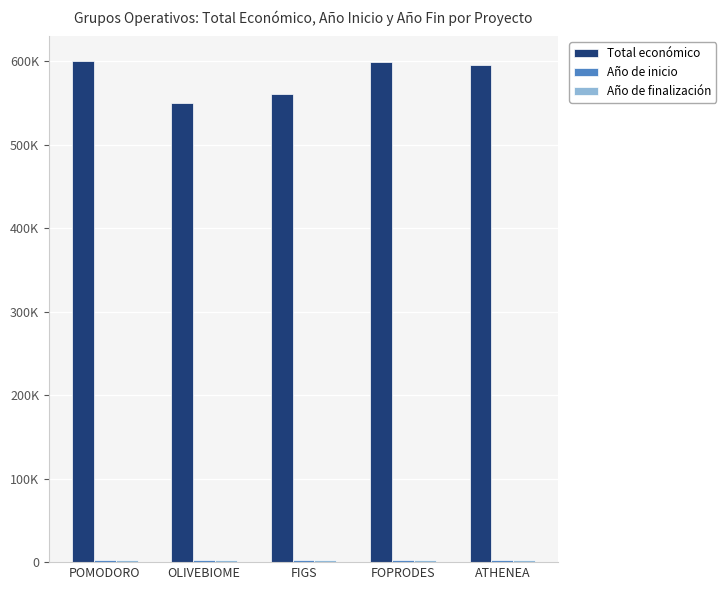

Which series has the largest range (max minus min)?

Total económico